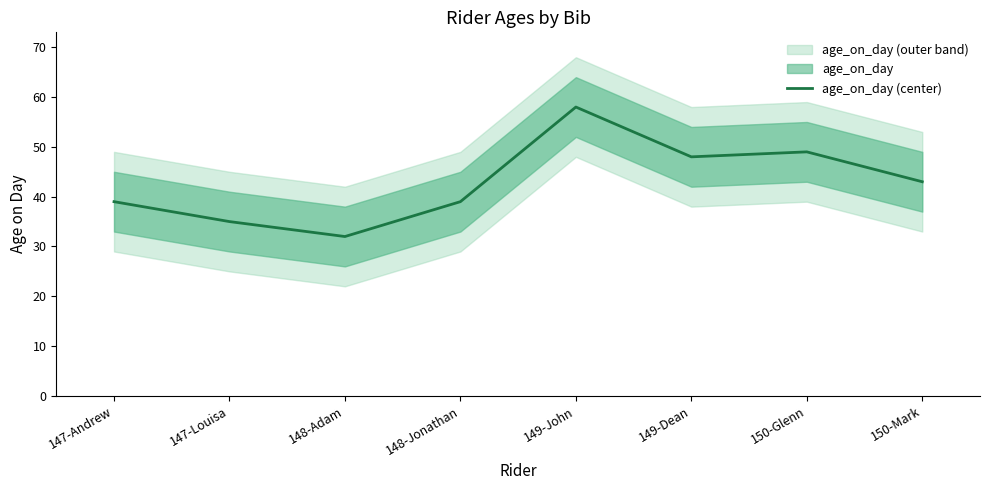

What is the sum of all values?

343